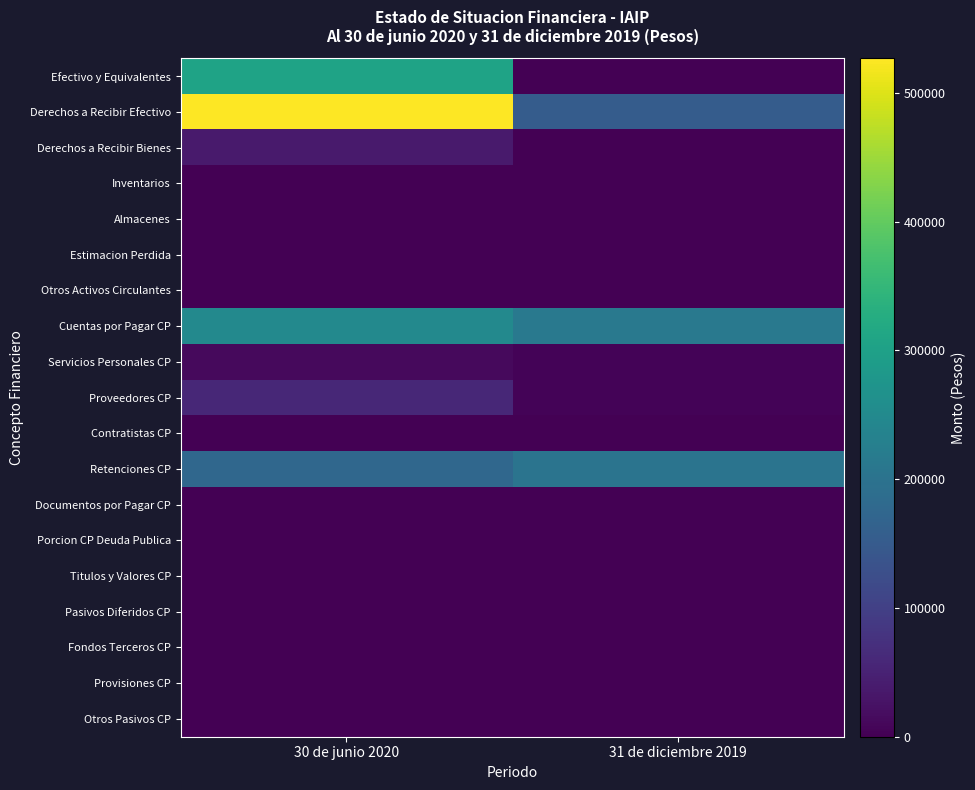

How many series are shown in this chart?

19